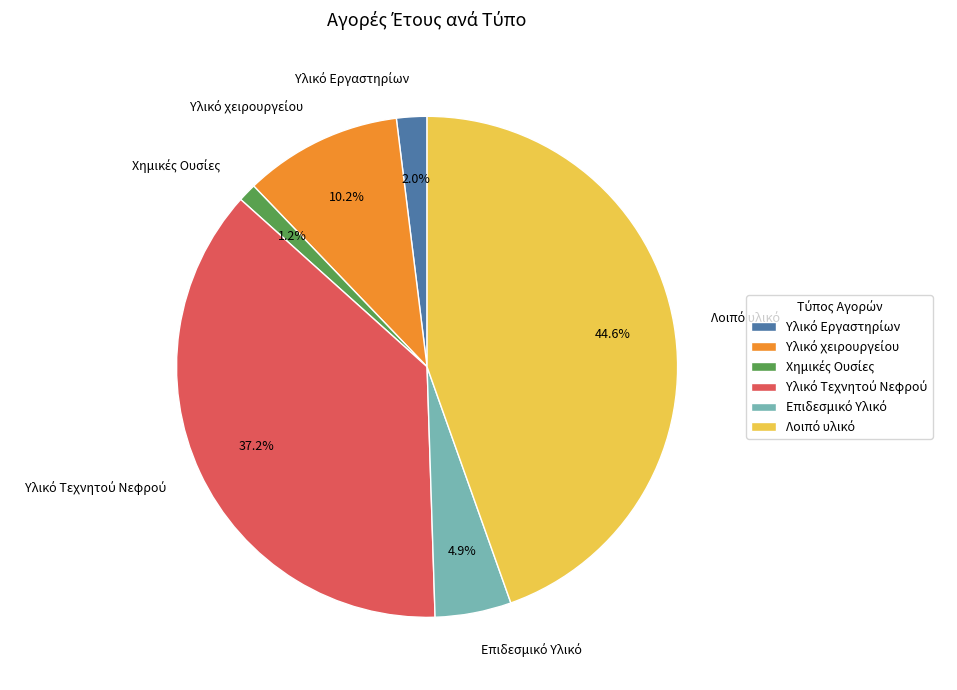

How many segments does this pie chart have?

6